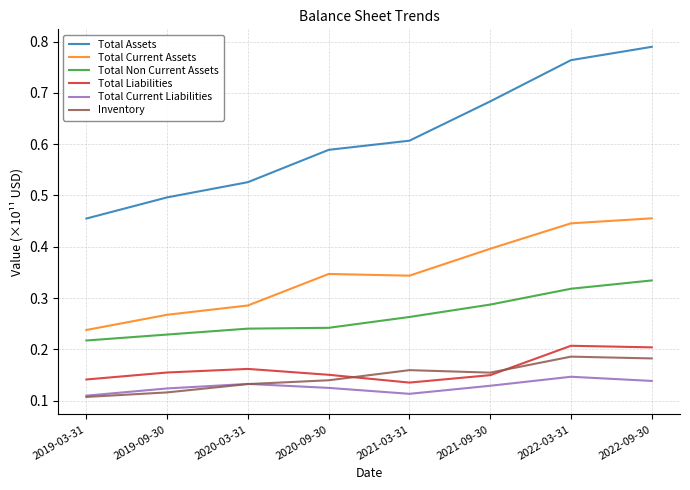

How many series are shown in this chart?

6